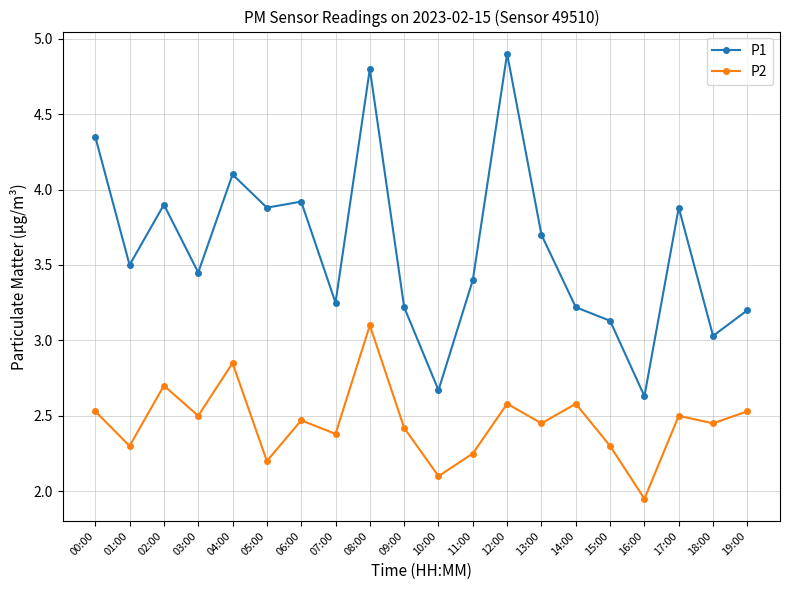

Is it true that P2 equals 2.3 at 15:00?

True